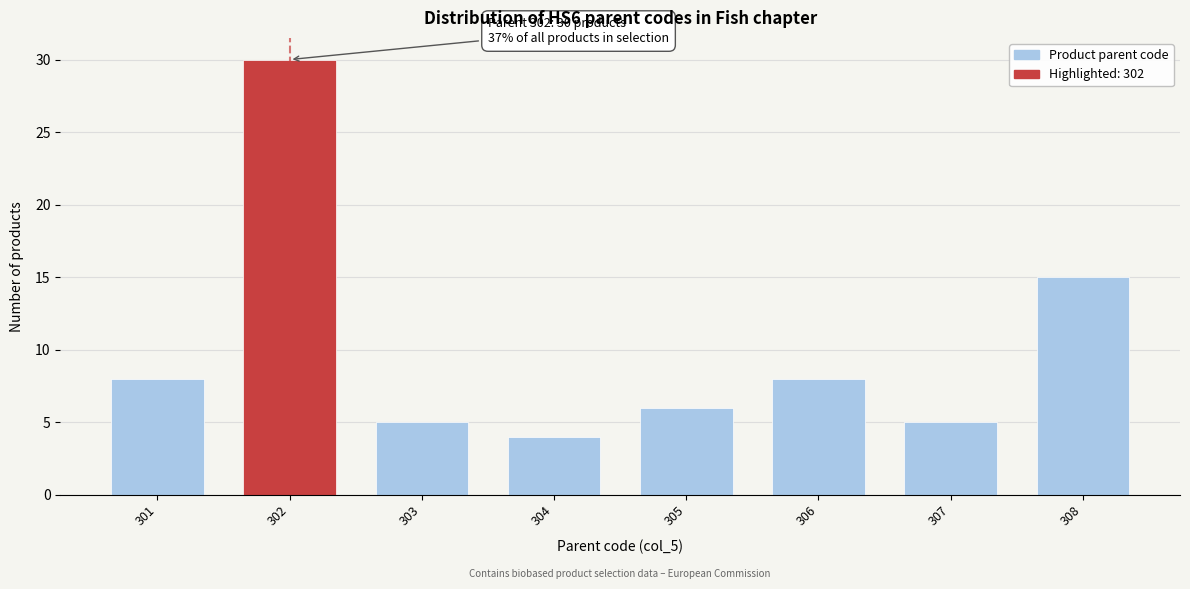

Reading left to right, extract all data points from this chart.

8	30	5	4	6	8	5	15